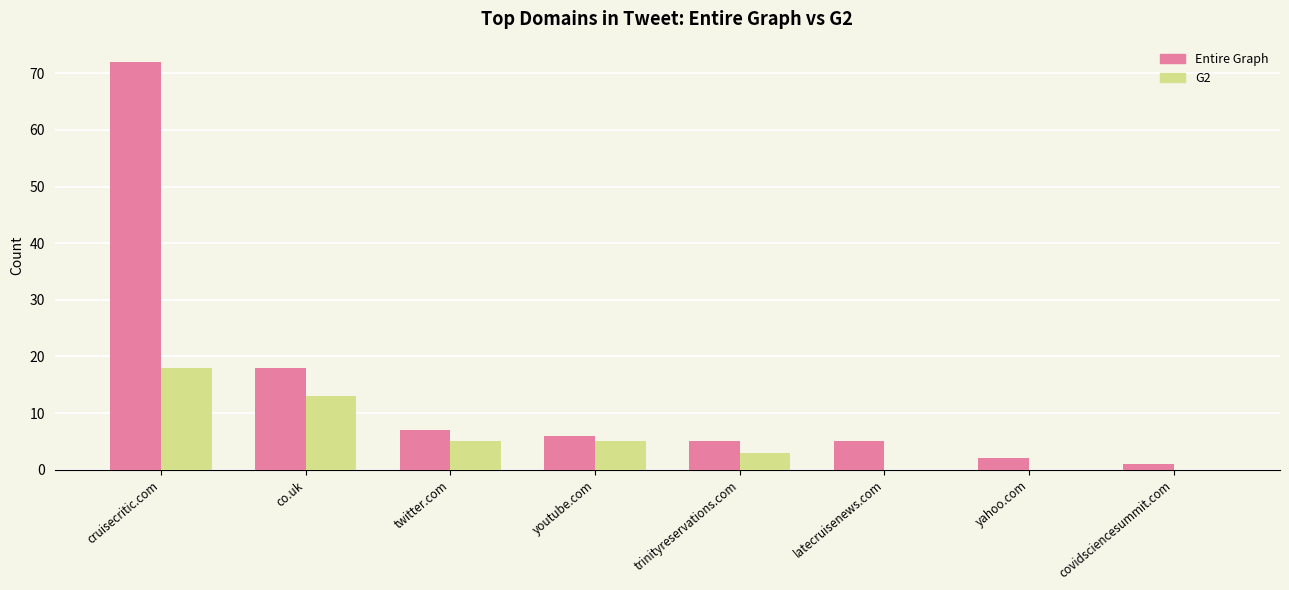

Is it true that G2 equals 0 at latecruisenews.com?

True